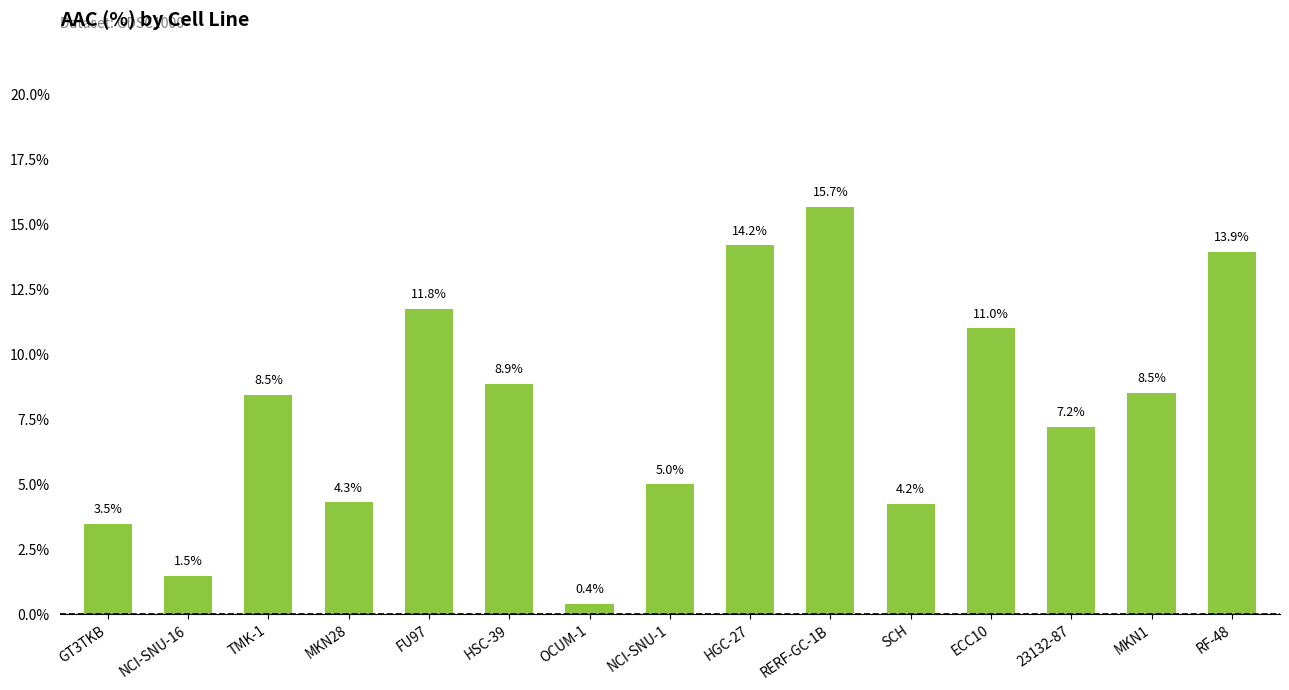

What is the difference between the maximum and minimum values?

15.3